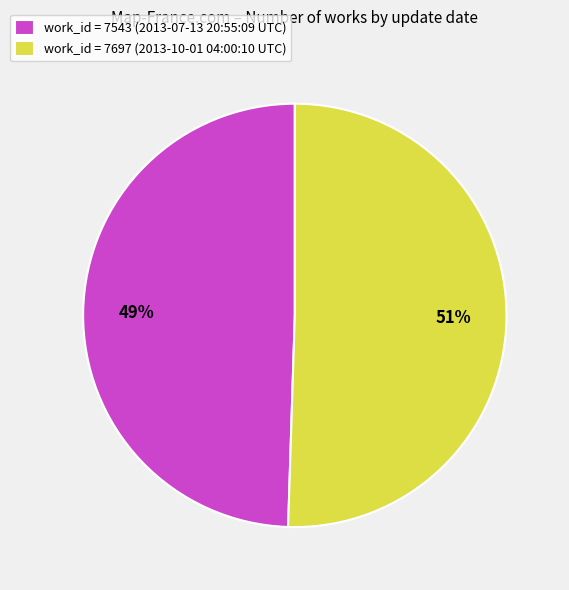

To the nearest percent, what is the average slice percentage?

50%